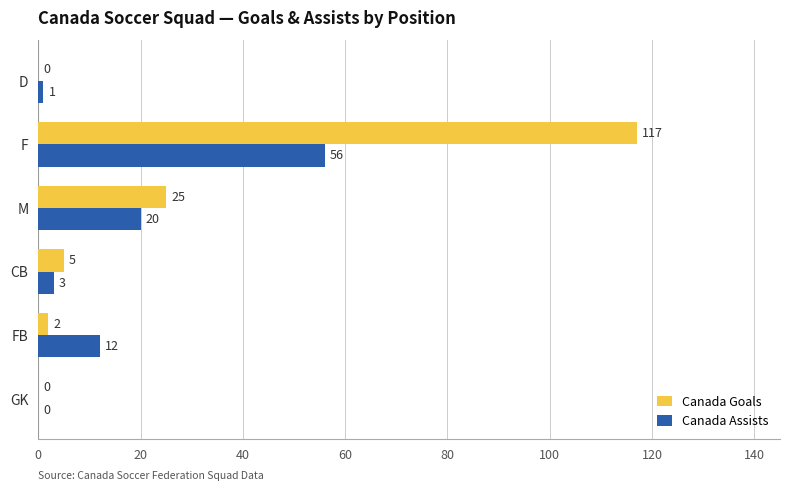

What is the sum of all Canada Goals values?

149